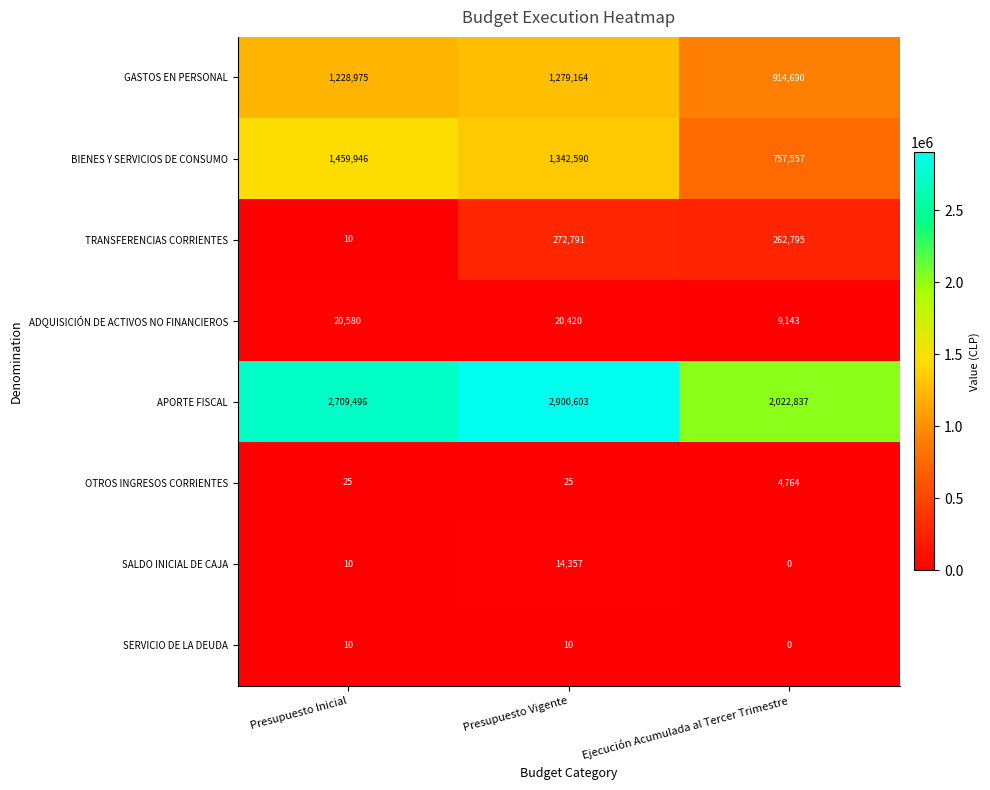

Between Presupuesto Inicial and Ejecución Acumulada al Tercer Trimestre, which series saw the biggest shift?

BIENES Y SERVICIOS DE CONSUMO